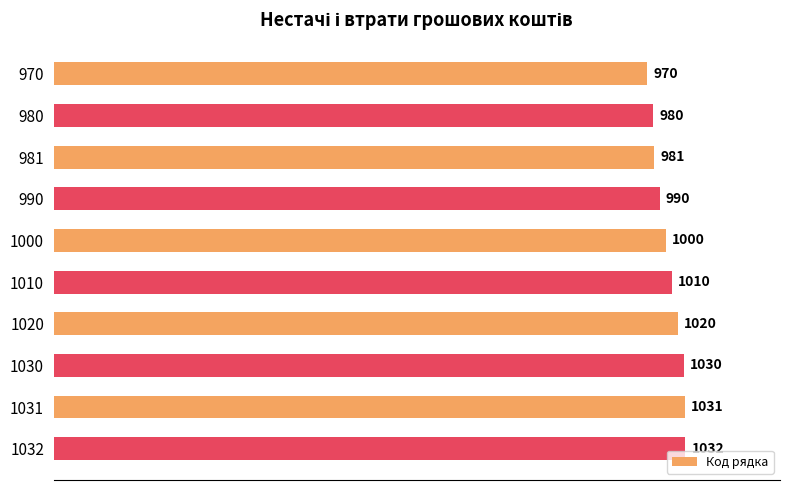

Are the bars grouped side by side (vs. stacked)?

No